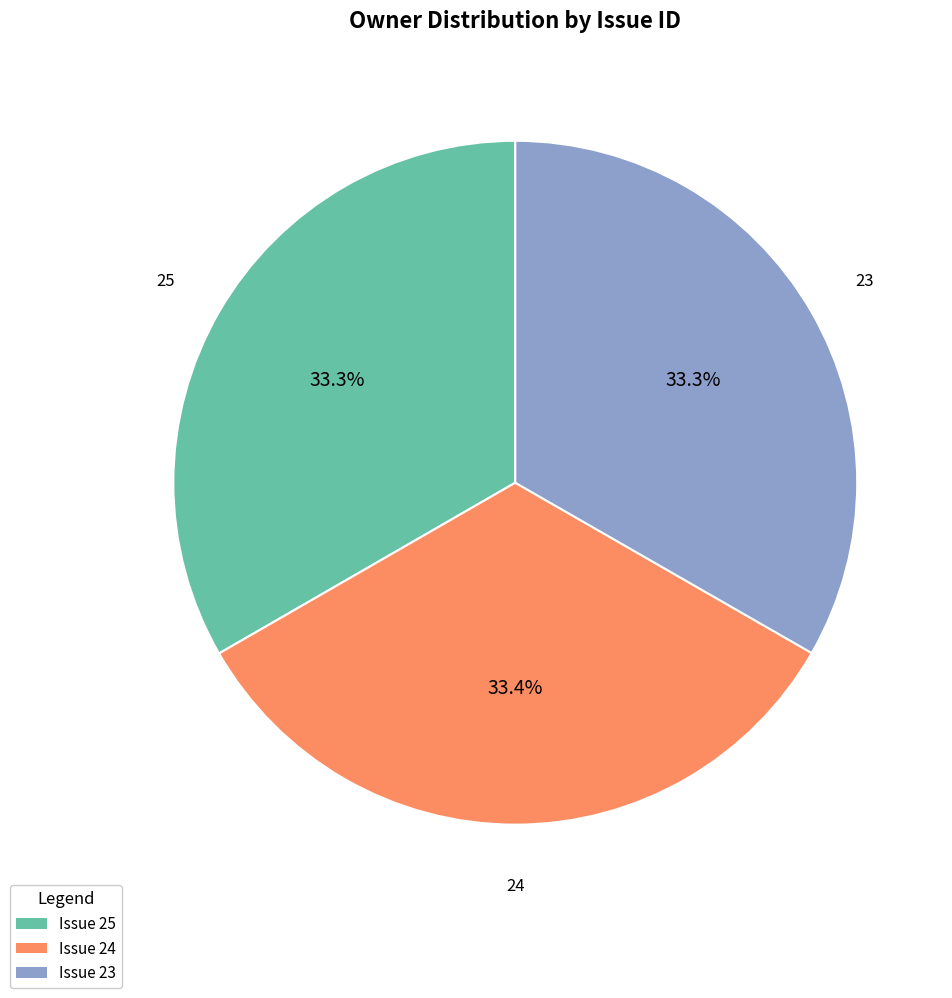

Is Issue 25 the majority of the pie?

No